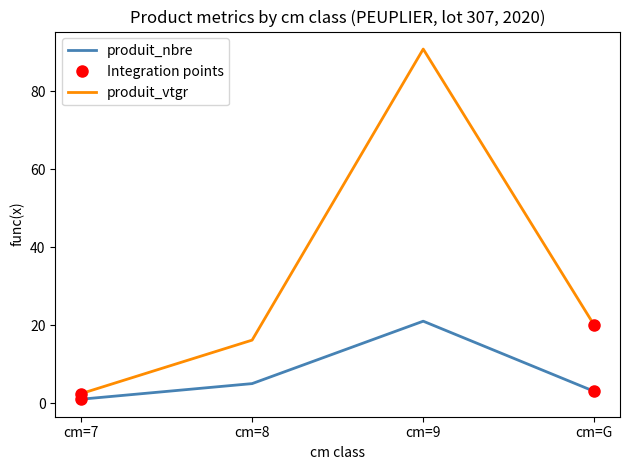

The value of produit_vtgr at cm=G is 19.9. True or false?

True